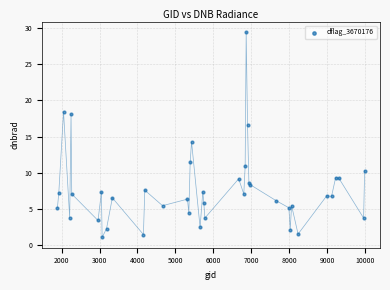

What Y value in the scatter plot is closest to 15?

14.3